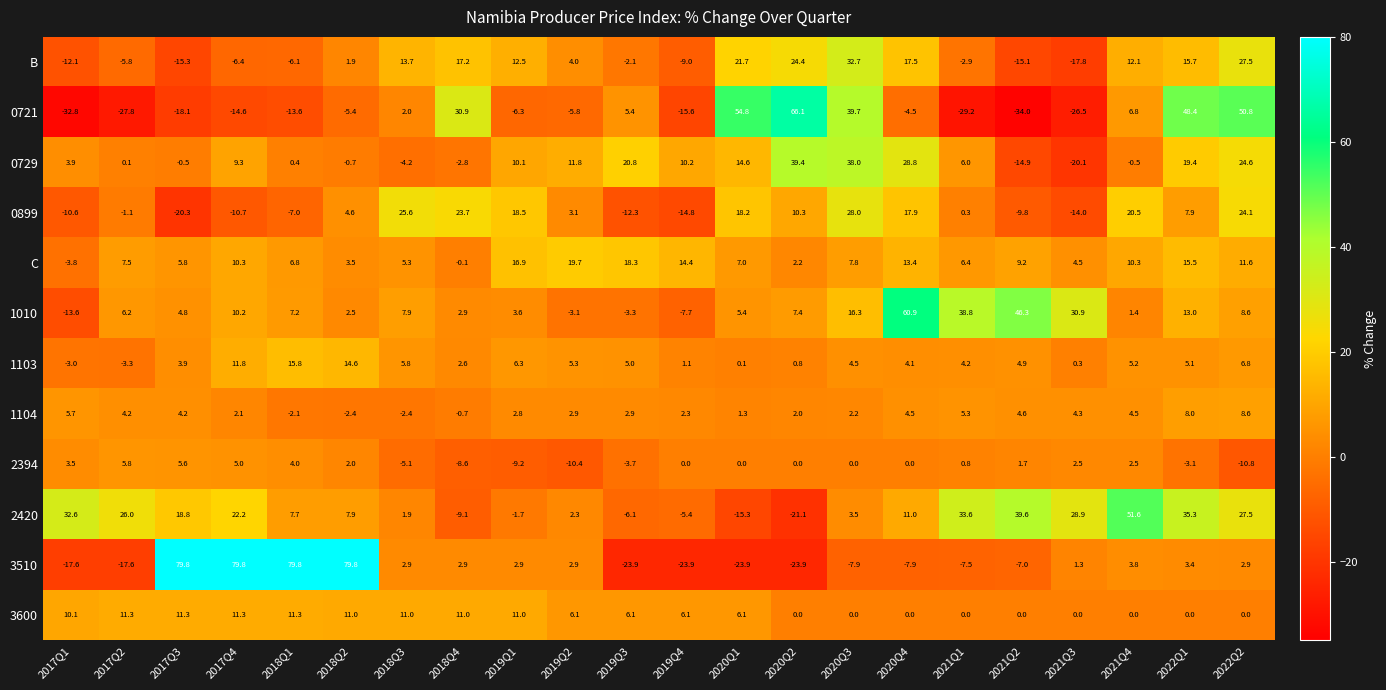

Is it true that 0899 equals 41.2 at 2020Q3?

False